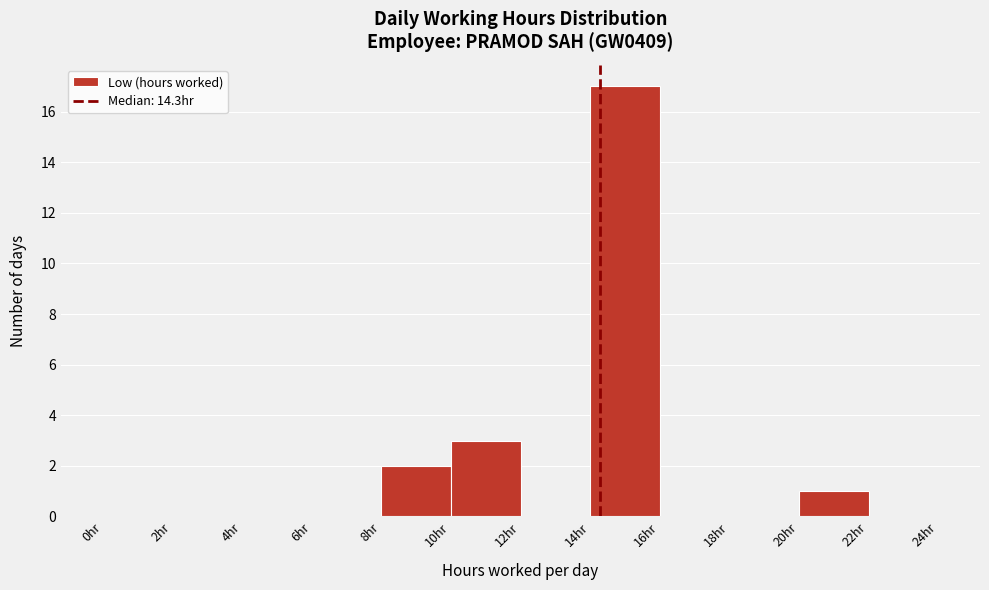

Reading left to right, transcribe this chart: for each bar, give the range it covers on the x-axis and its height. The values are not printed on the chart, so give them approximately, as read against the axis.

0 to 2: 0
2 to 4: 0
4 to 6: 0
6 to 8: 0
8 to 10: 2
10 to 12: 3
12 to 14: 0
14 to 16: 17
16 to 18: 0
18 to 20: 0
20 to 22: 1
22 to 24: 0